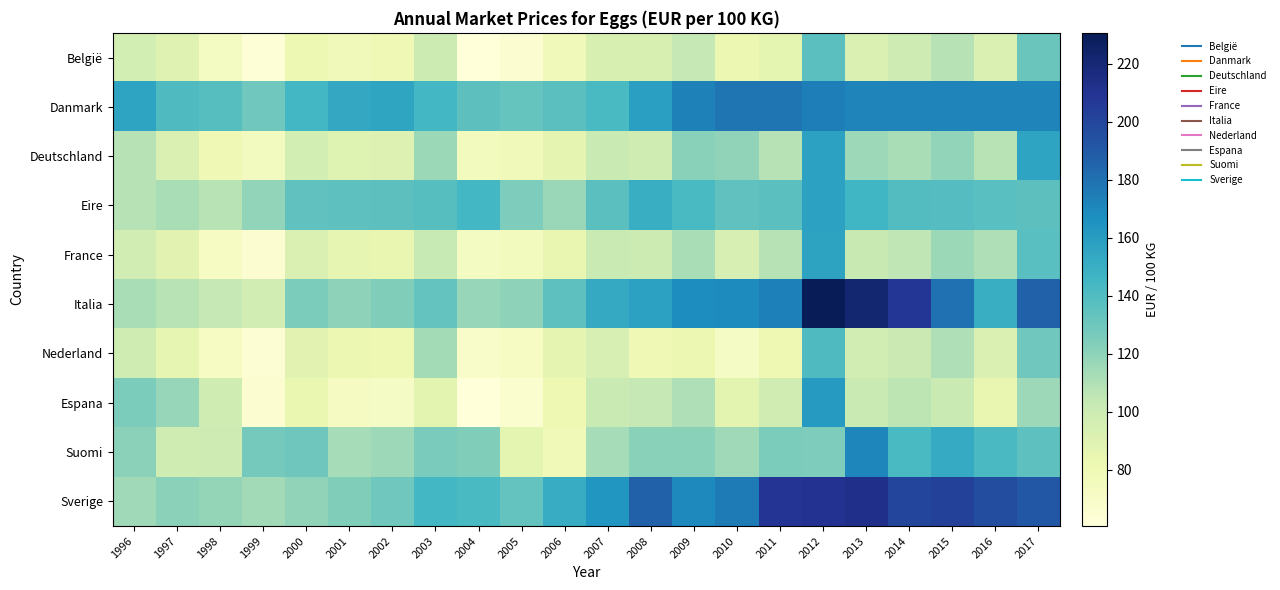

What is the spread (max minus min) of values at 2007?

70.6